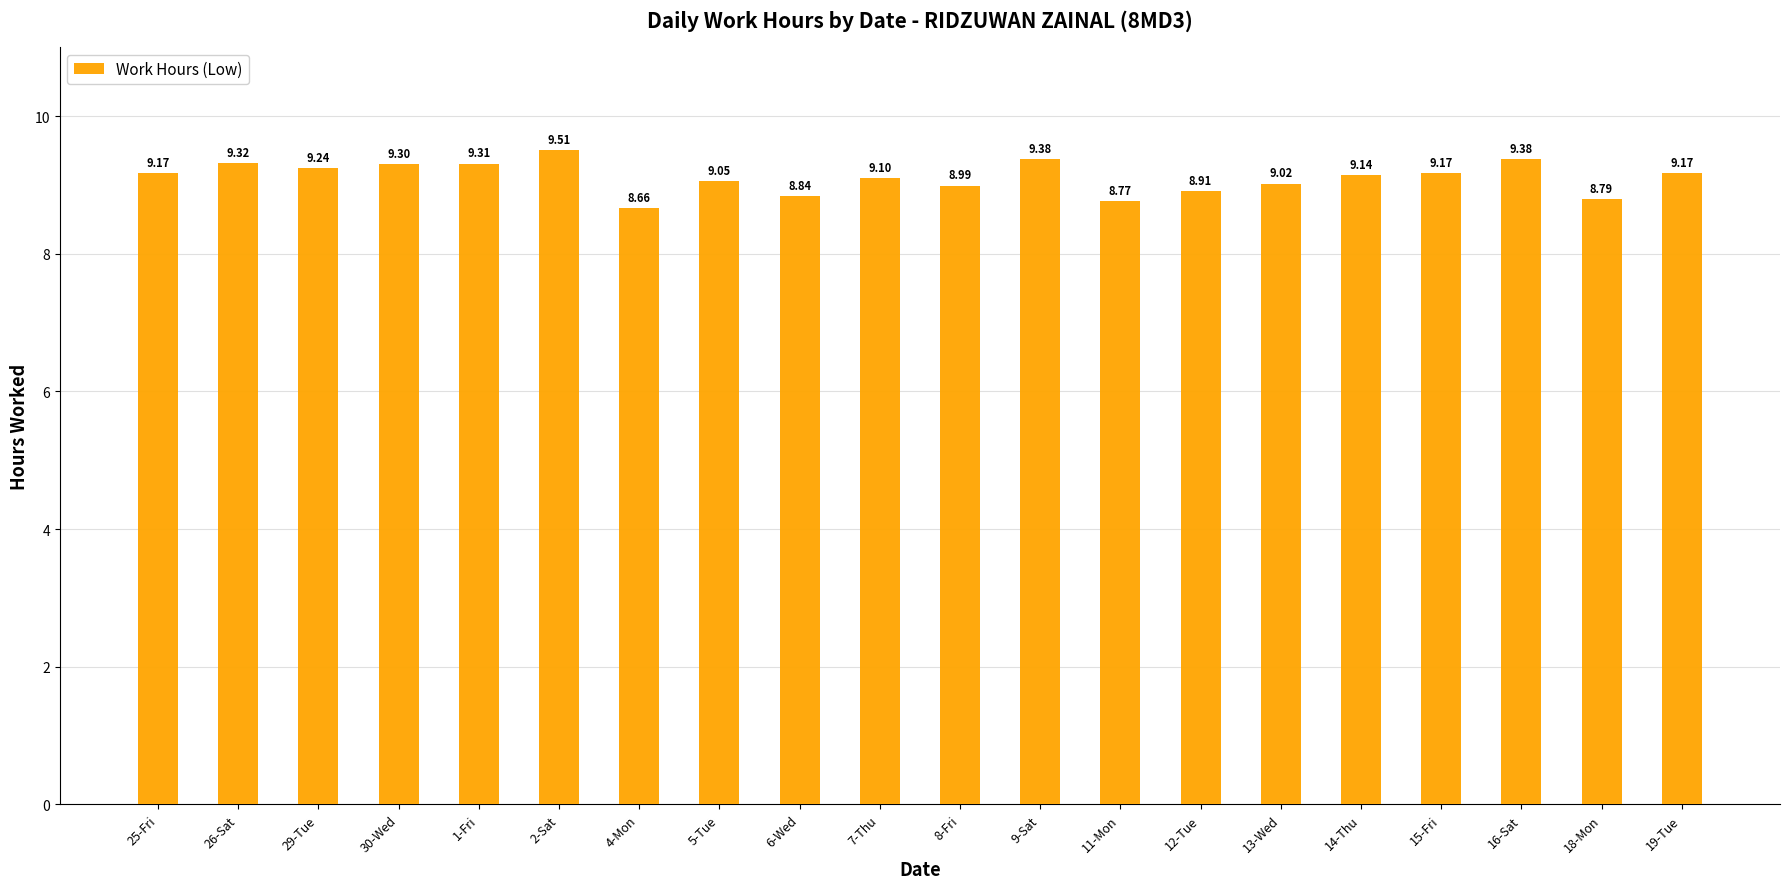

Reading right to left, transcribe all the data shown in this chart.

9.2	8.8	9.4	9.2	9.1	9.0	8.9	8.8	9.4	9.0	9.1	8.8	9.1	8.7	9.5	9.3	9.3	9.2	9.3	9.2